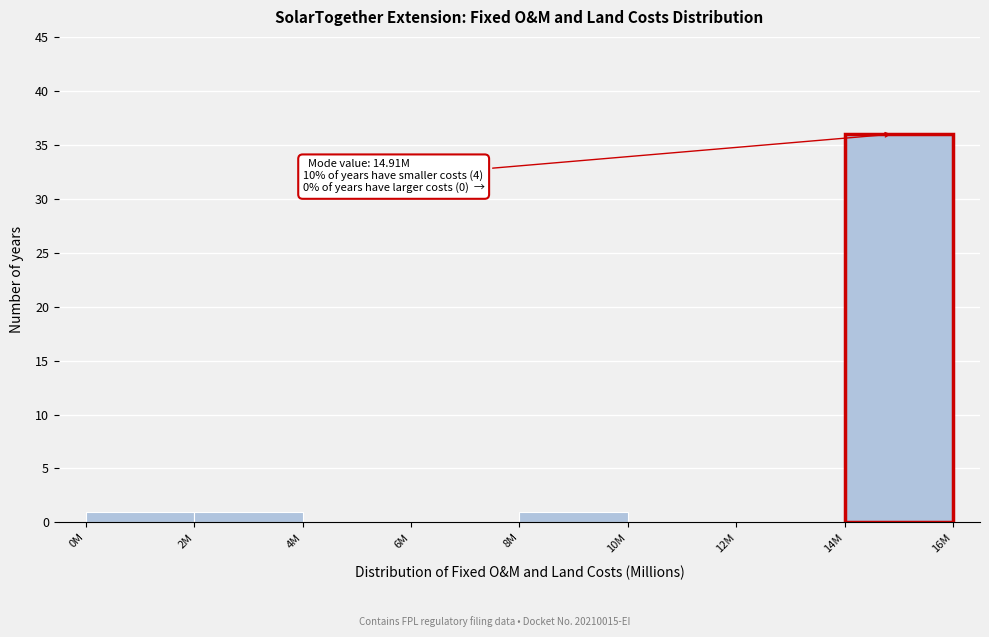

Reading right to left, what are all the values shown in this chart?

14M=36	12M=0	10M=0	8M=1	6M=0	4M=0	2M=1	0M=1